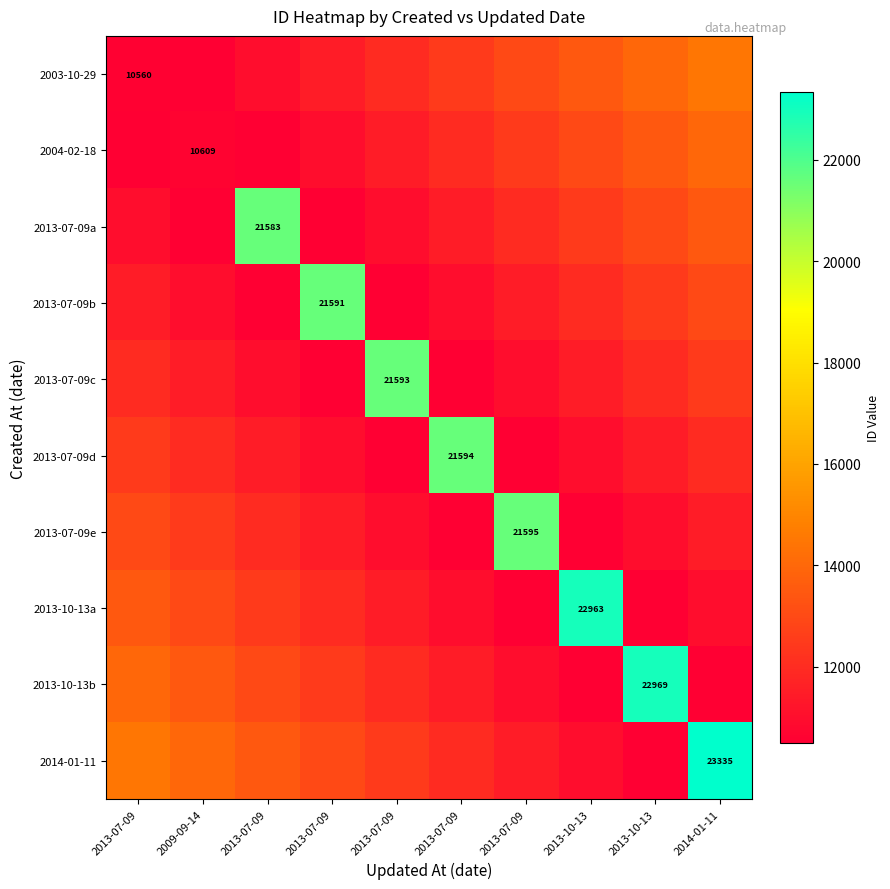

What is the sum of all 2014-01-11 values?

135835